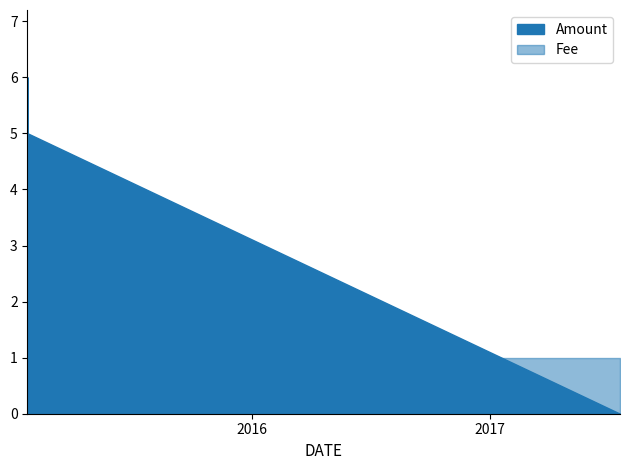

At which category is the sum across all series the highest?

2015-01-20 07:01:16